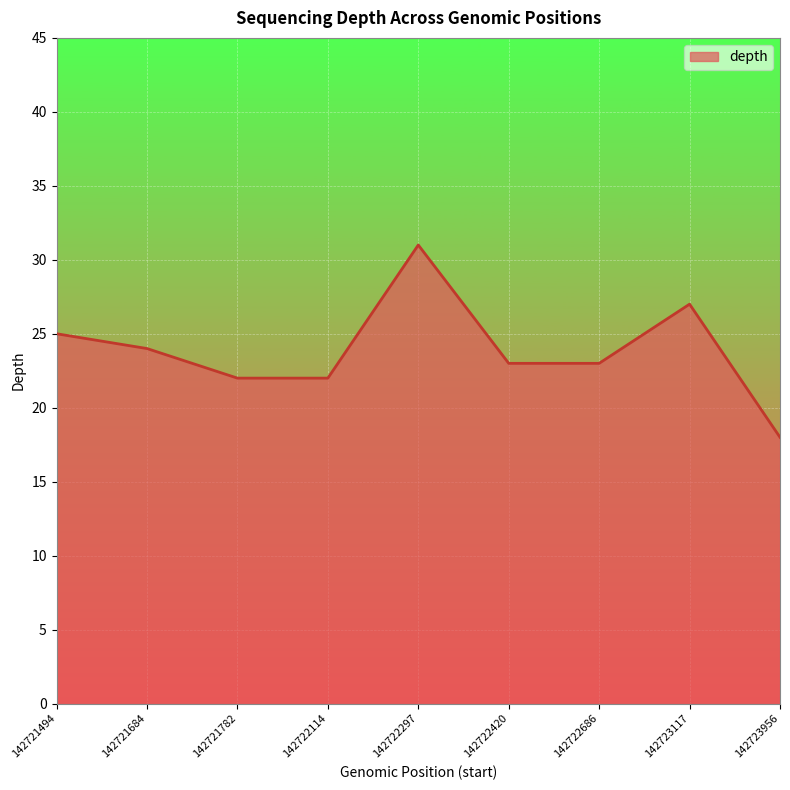

Is it true that the value at 142721494 is 25?

True